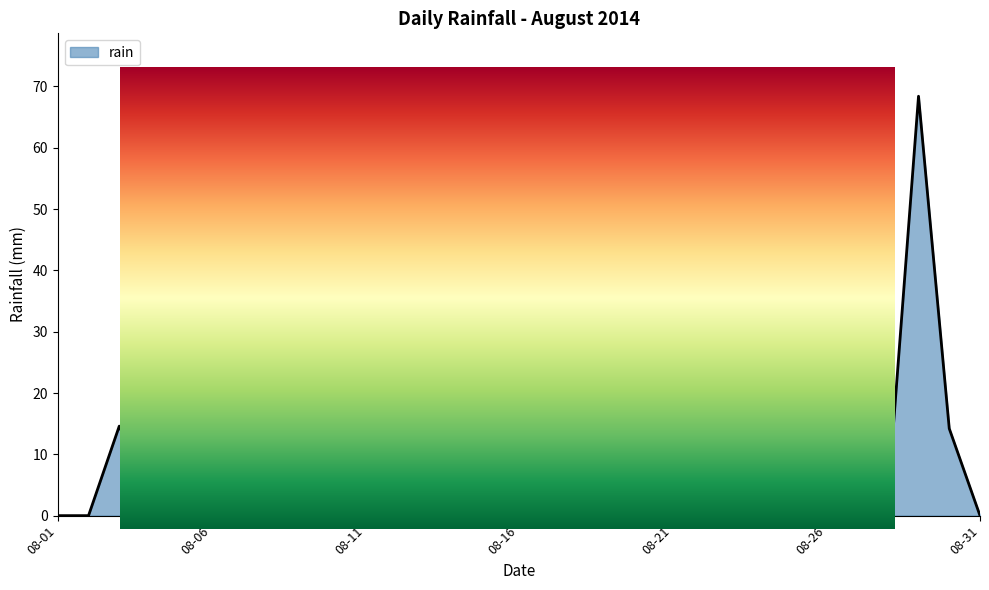

What is the maximum value shown in the chart?

68.4